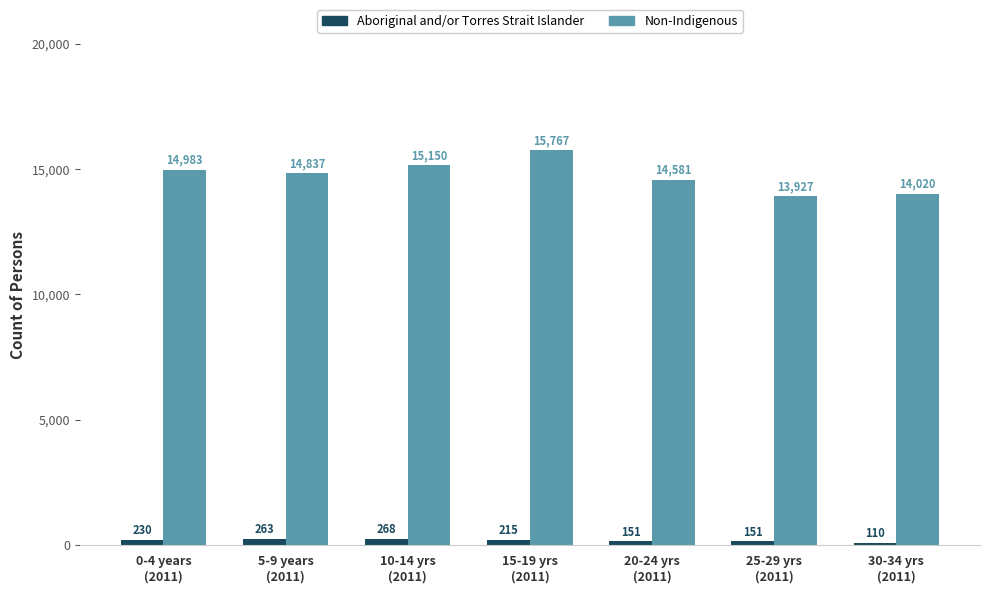

Which series has the largest total across all categories?

Non-Indigenous